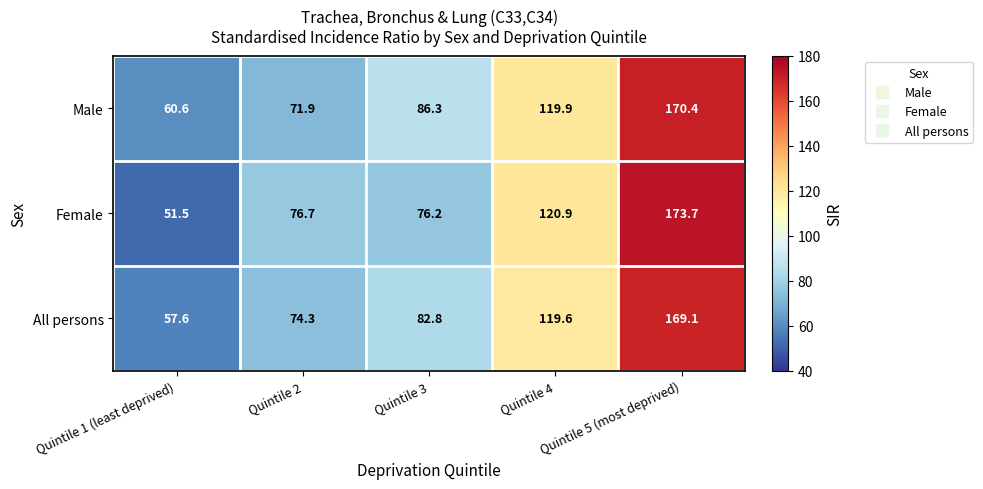

Which series has the largest range (max minus min)?

Female